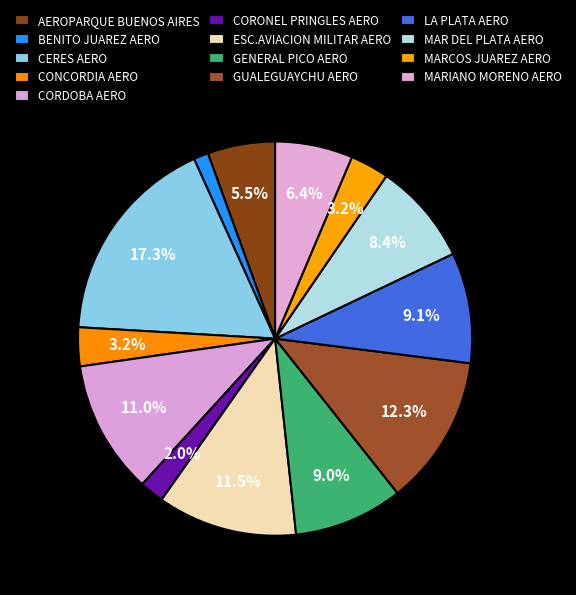

Combined, do CONCORDIA AERO and GUALEGUAYCHU AERO account for over 50%?

No